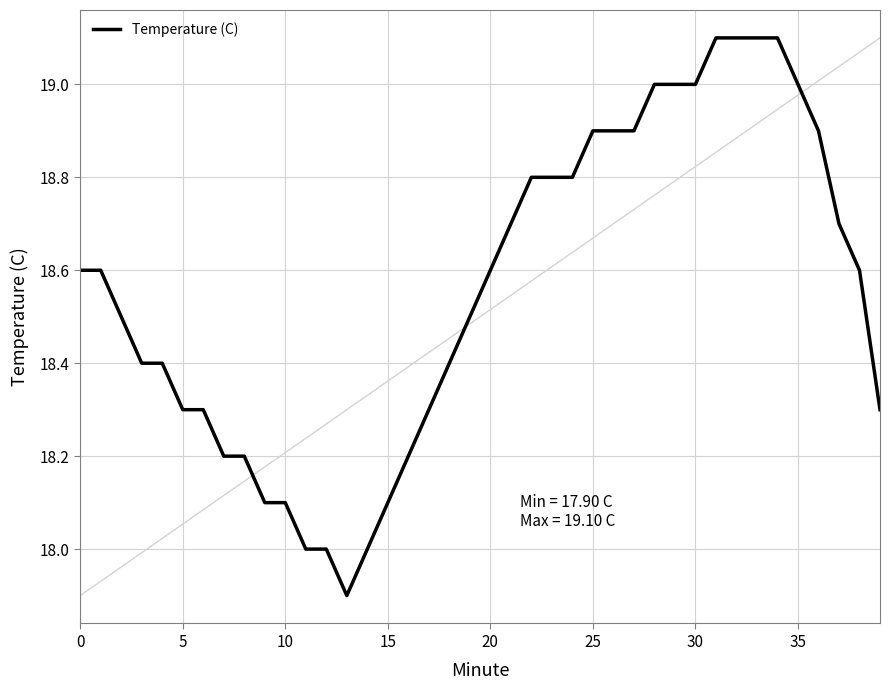

How many lines are shown in the chart?

1